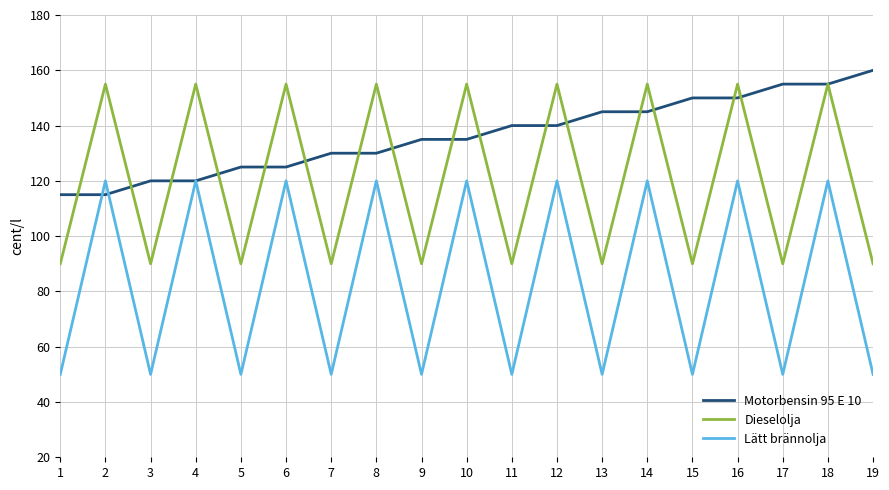

In Dieselolja, how many points are lower than both neighbors (excluding endpoints)?

8